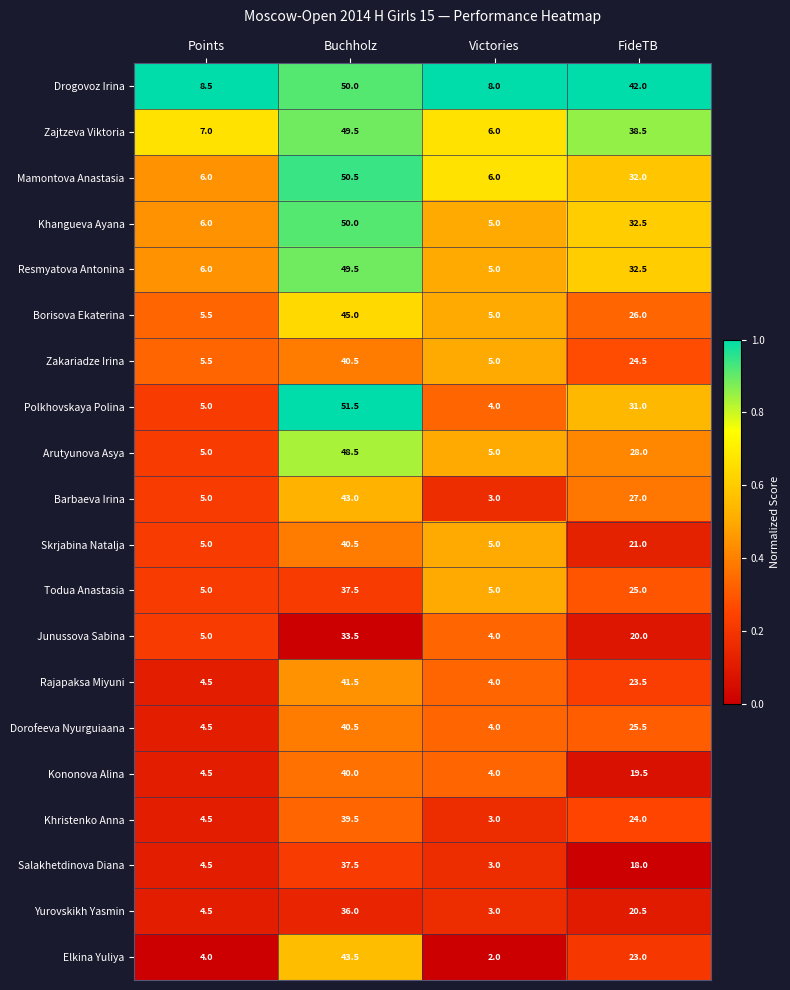

Which series has the largest total across all categories?

Drogovoz Irina